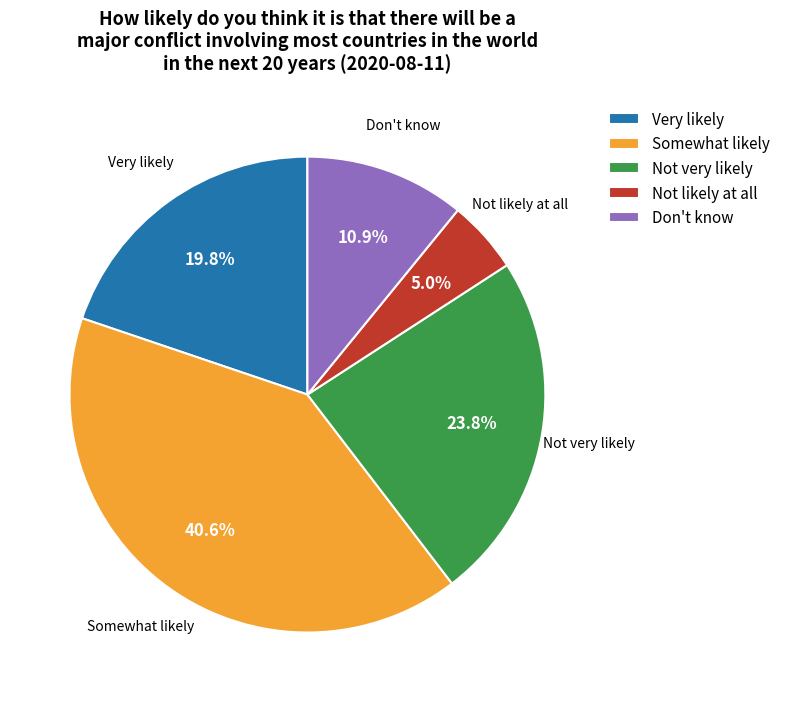

Count the number of slices in the pie.

5